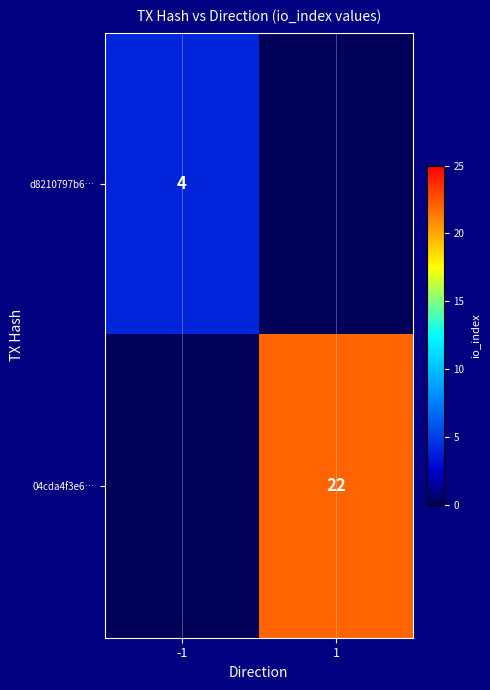

At how many categories does at least one series exceed 10?

1